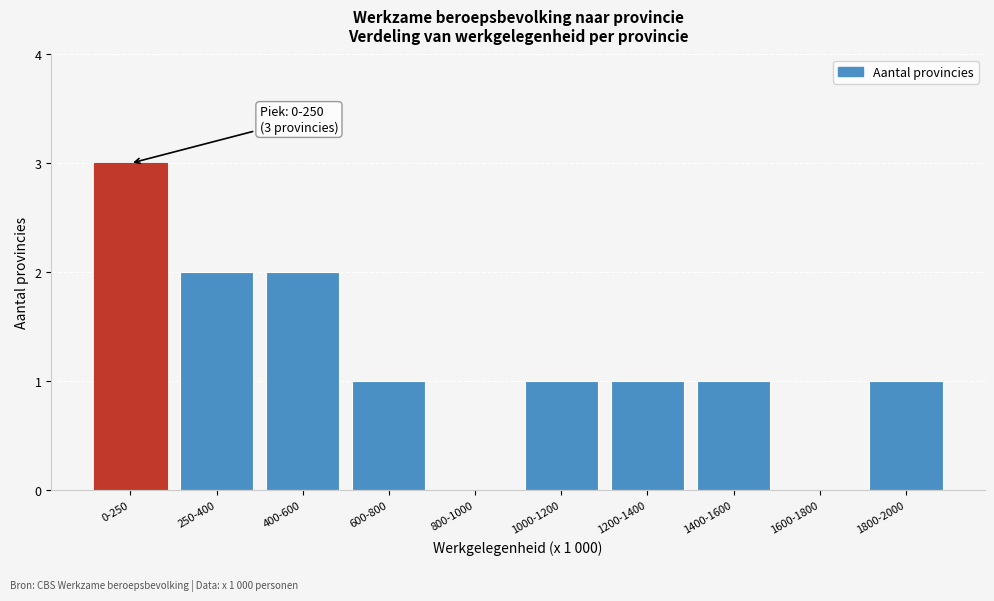

Reading right to left, list all the values displayed in this chart.

1800-2000=1	1600-1800=0	1400-1600=1	1200-1400=1	1000-1200=1	800-1000=0	600-800=1	400-600=2	250-400=2	0-250=3